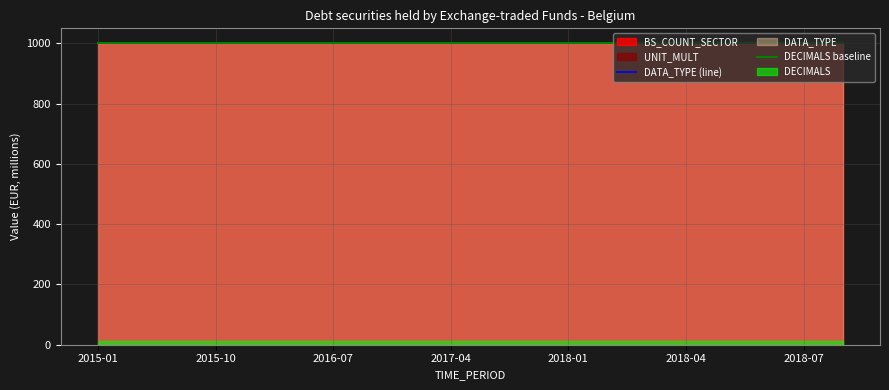

True or false: DATA_TYPE has more than 2 points higher than both neighbors.

False